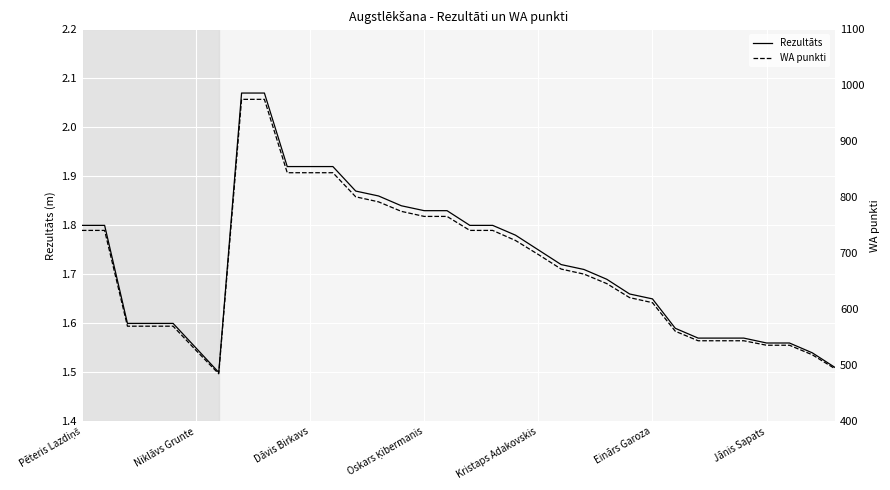

At 28, list the series in order from smallest to largest.

Rezultāts, WA punkti